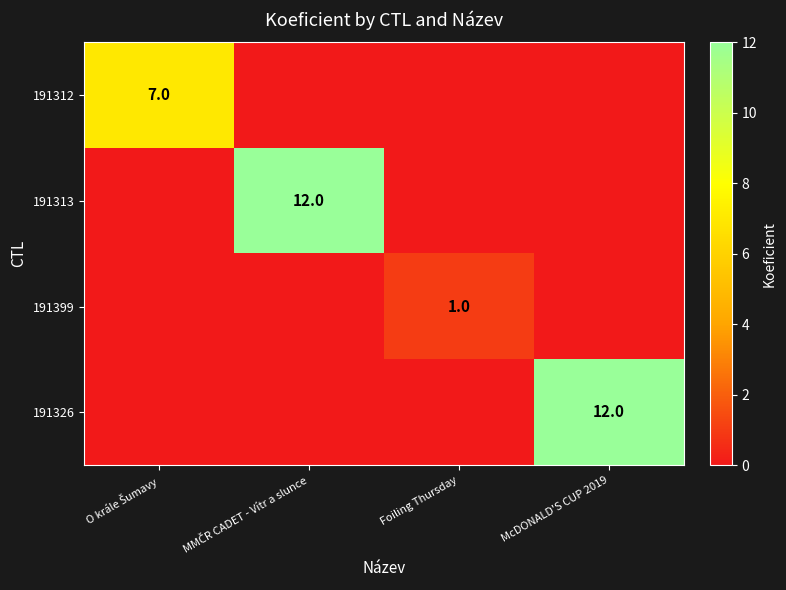

At O krále Šumavy, list the series in order from largest to smallest.

191312, 191313, 191399, 191326